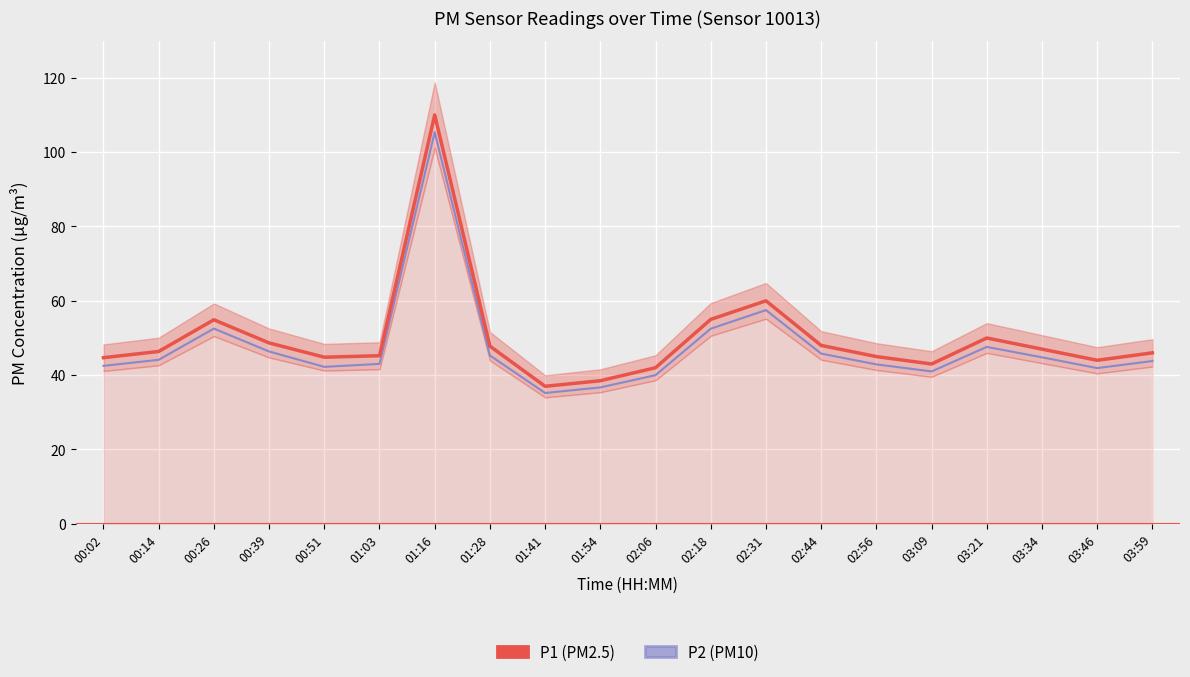

True or false: P2 has a value of 50.4 at 01:54.

False